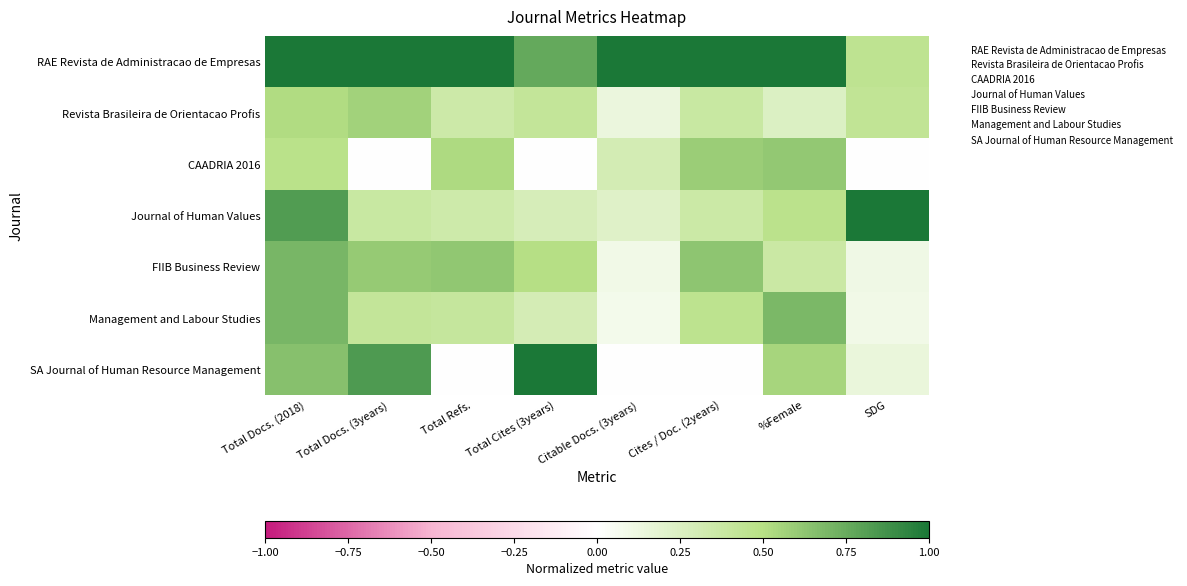

At which category is the sum across all series the highest?

Total Docs. (2018)